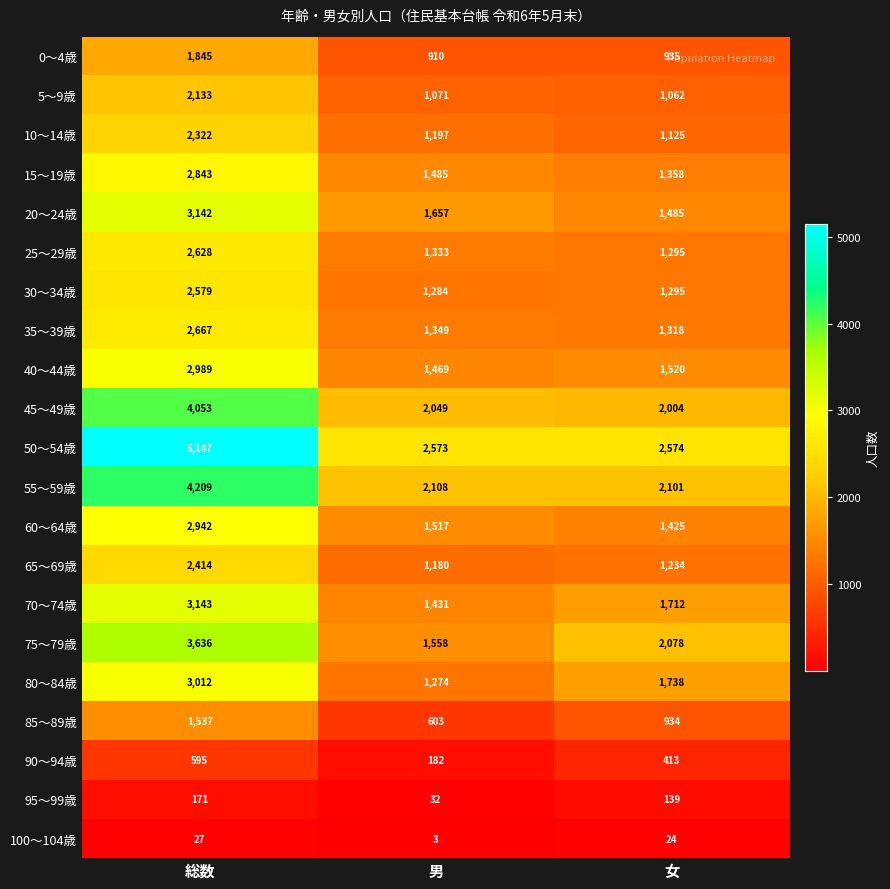

Is it true that 10～14歳 equals 1125 at 女?

True